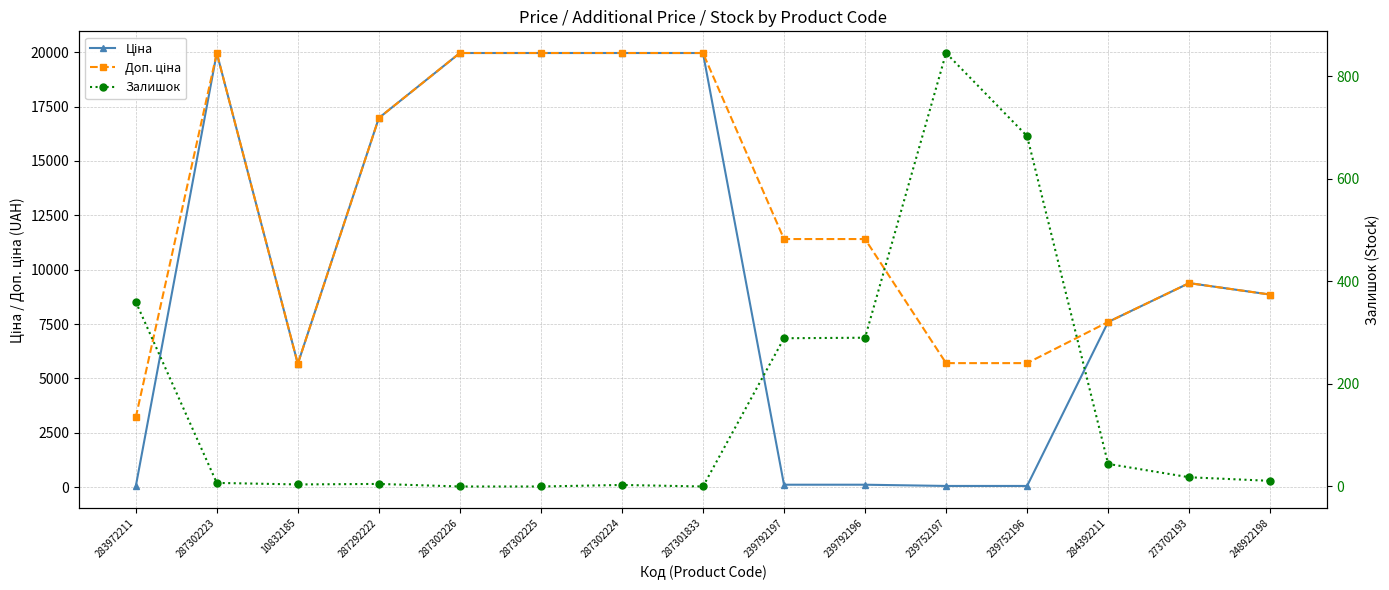

Rank the series at 283972211 from lowest to highest value.

Ціна, Залишок, Доп. ціна